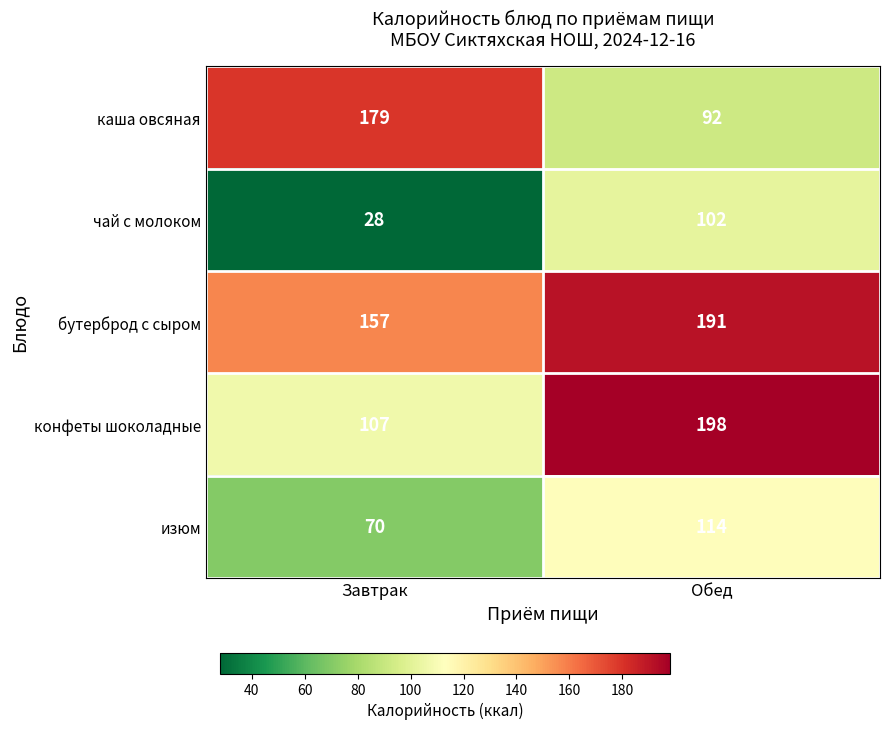

Is it true that бутерброд с сыром equals 157 at Завтрак?

True